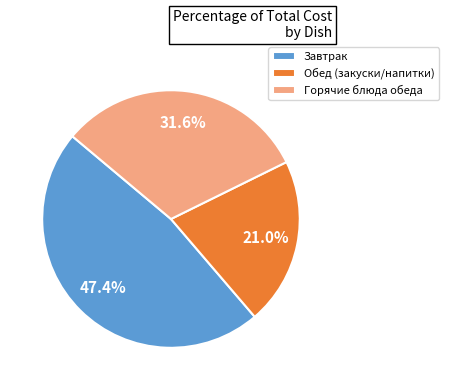

Combined, what portion of the pie is Горячие блюда обеда and Обед (закуски/напитки)?

52.6%